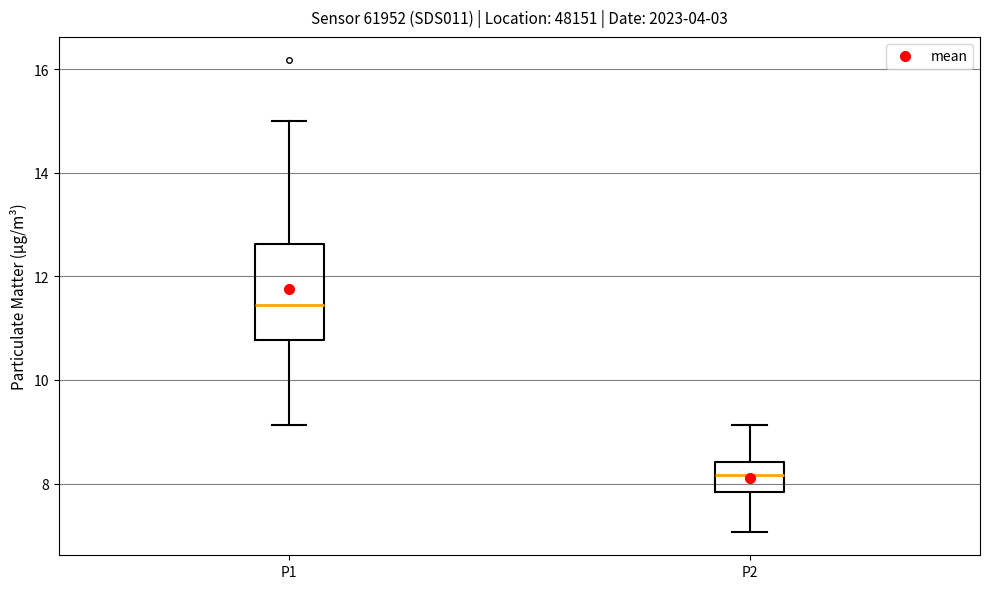

Comparing the boxes themselves (not the whiskers), which one is the tallest?

P1